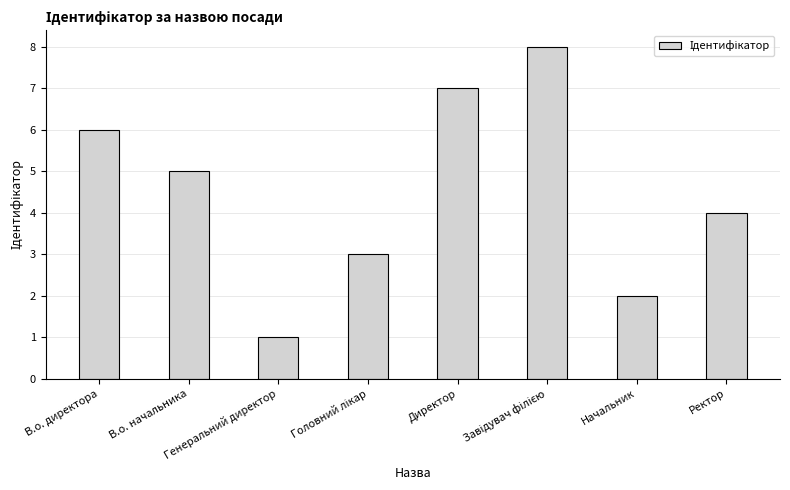

Between Ректор and В.о. директора, which is larger?

В.о. директора